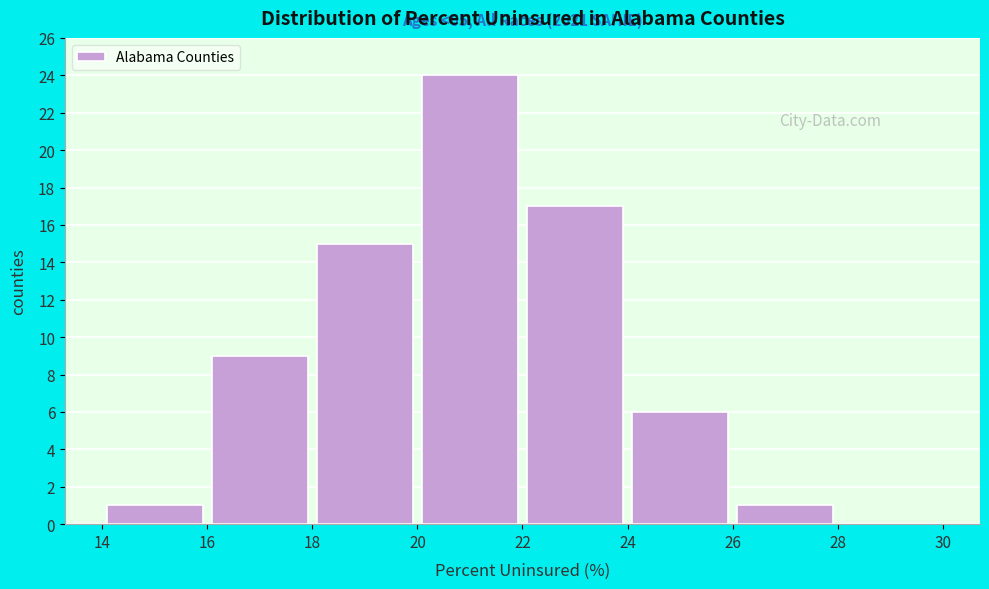

Over which range of the x-axis is the bar tallest?

20 to 22